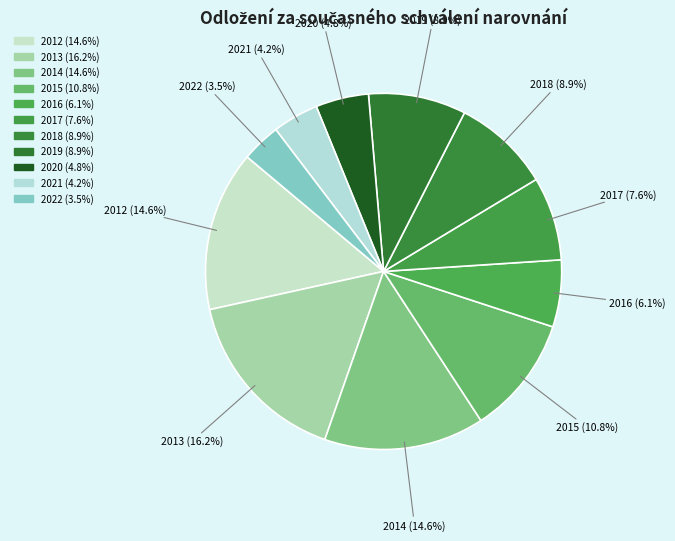

Count the number of slices in the pie.

11